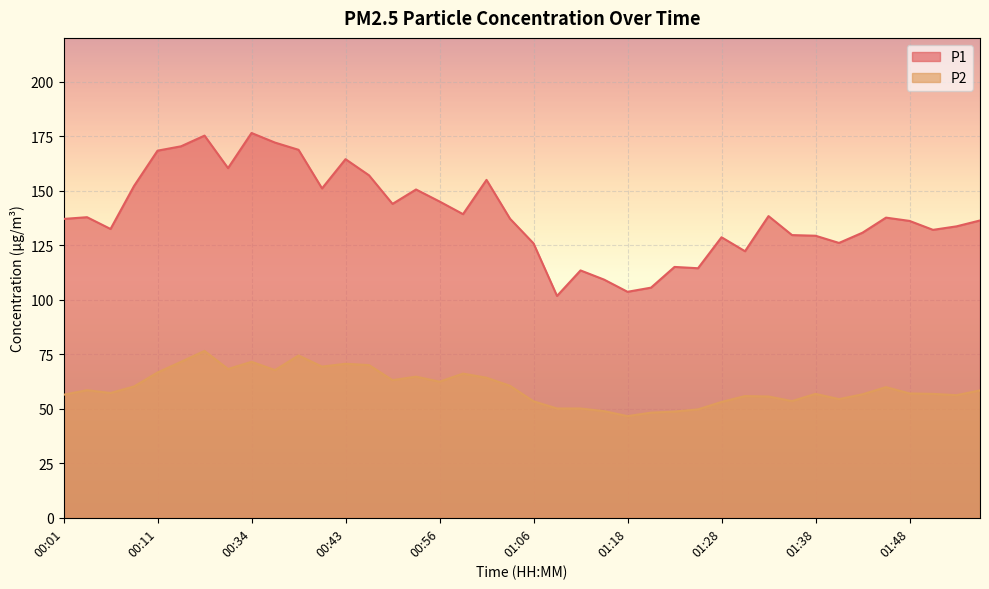

What is the difference between the second highest and second lowest values in the P2 series?

26.2